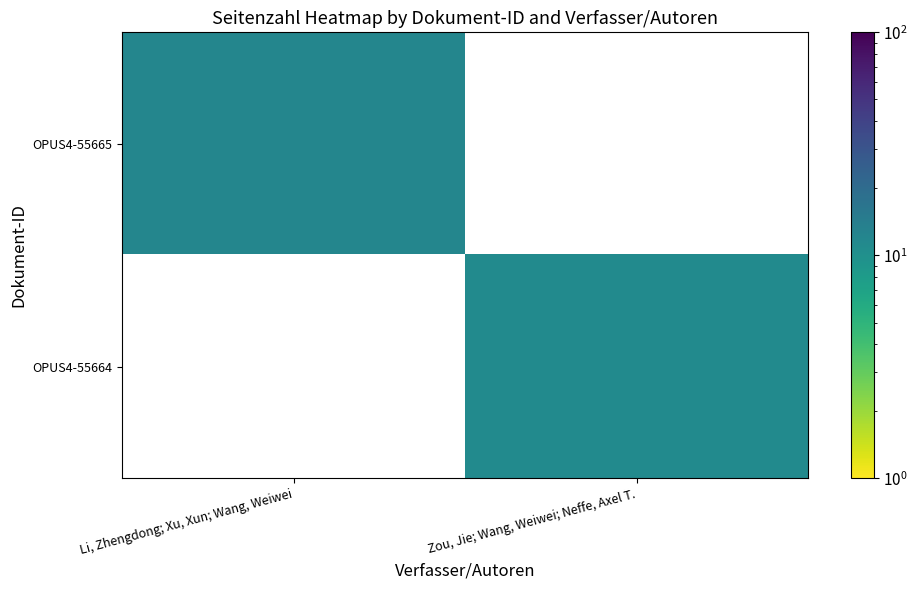

At which label does OPUS4-55665 reach its minimum?

Li, Zhengdong; Xu, Xun; Wang, Weiwei